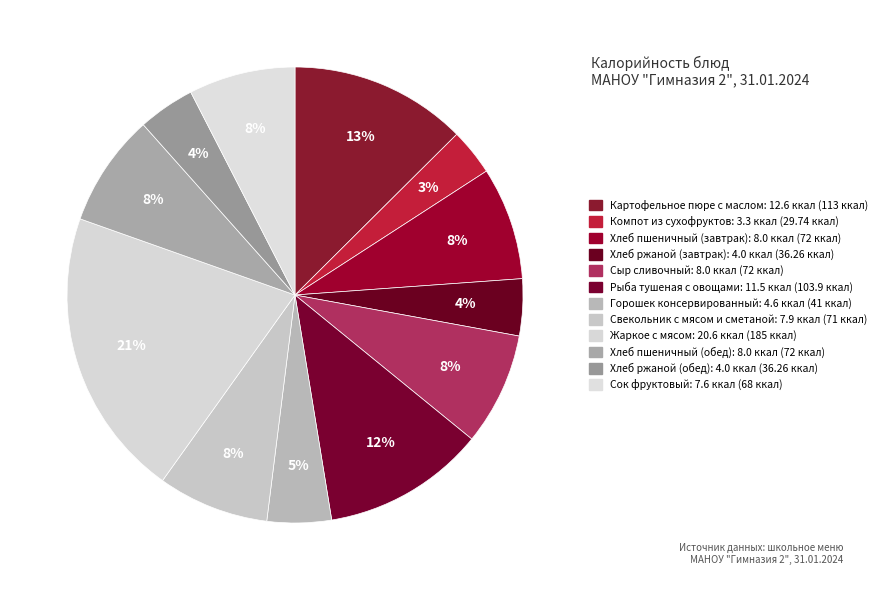

What percentage do Компот из сухофруктов and Рыба тушеная с овощами together represent?

14.8%